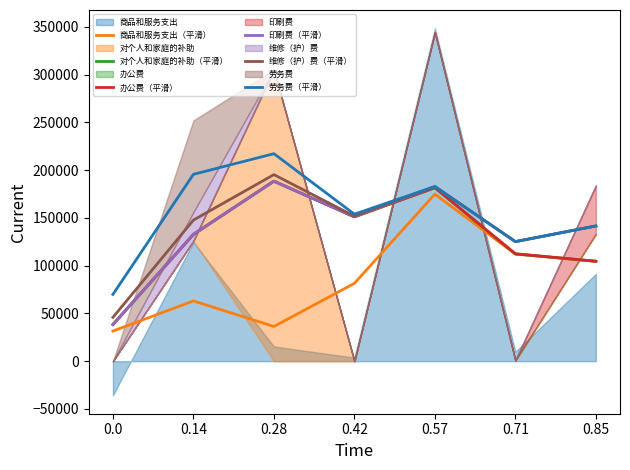

What is the sum of all 印刷费（平滑） values?

959911.1